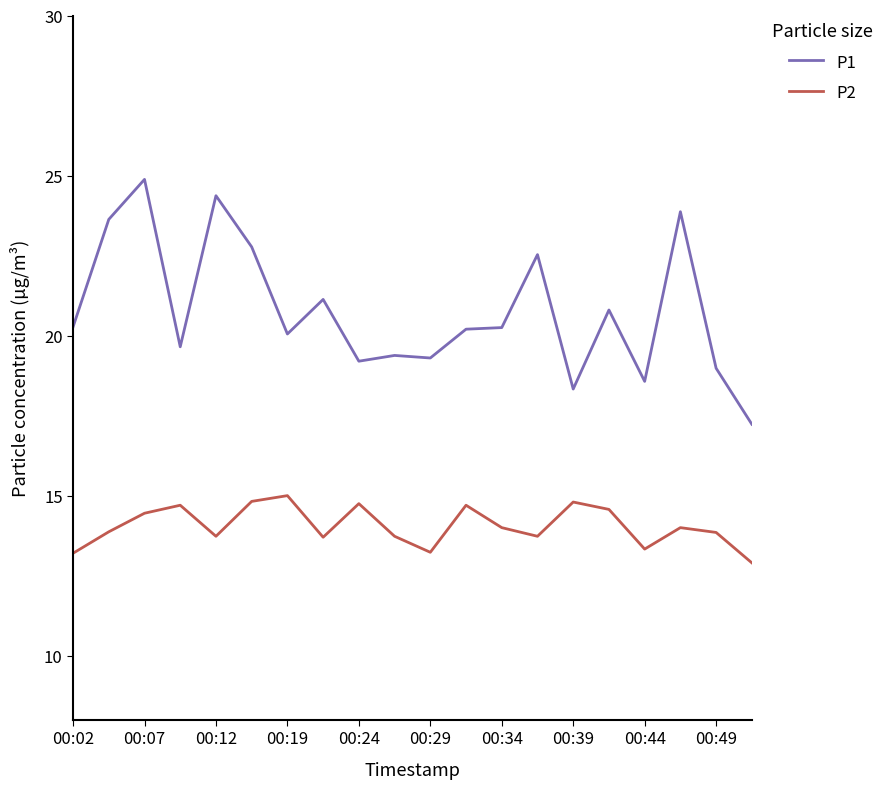

True or false: P2 and P1 intersect in this chart.

False